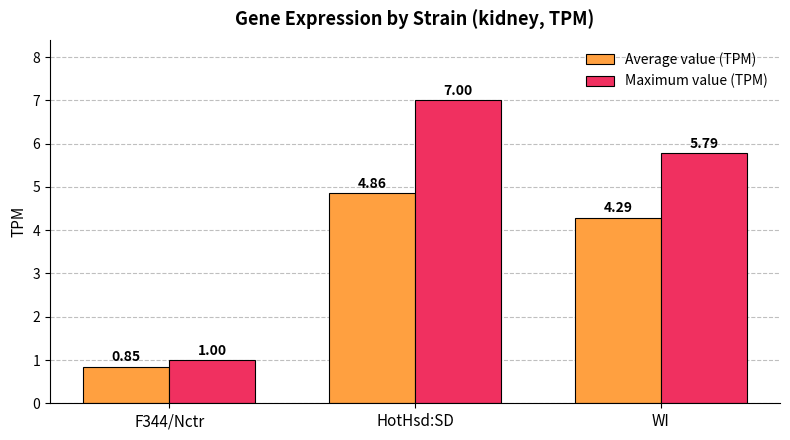

Which category has the highest value across all series?

HotHsd:SD